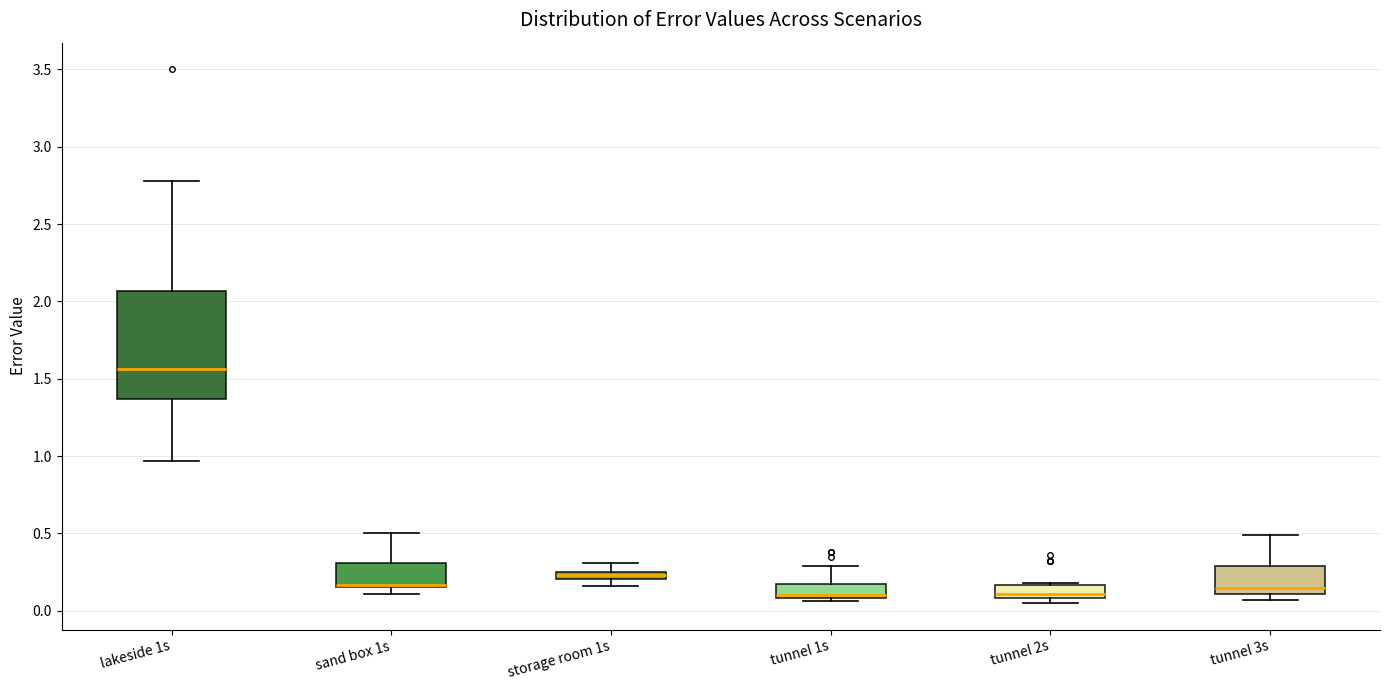

Comparing the boxes themselves (not the whiskers), which one is the tallest?

lakeside 1s